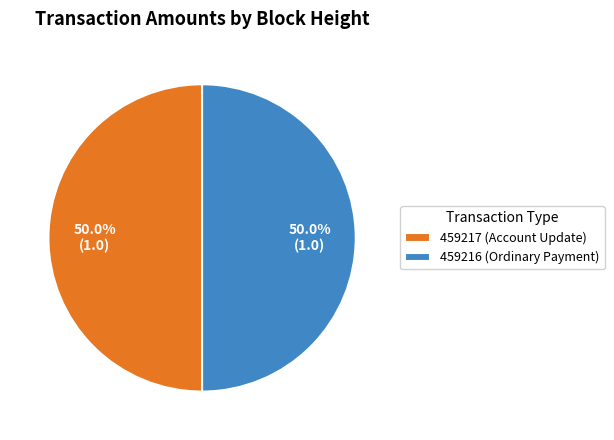

What is the ratio of the value at 459217 (Account Update) to the value at 459216 (Ordinary Payment)?

1.0